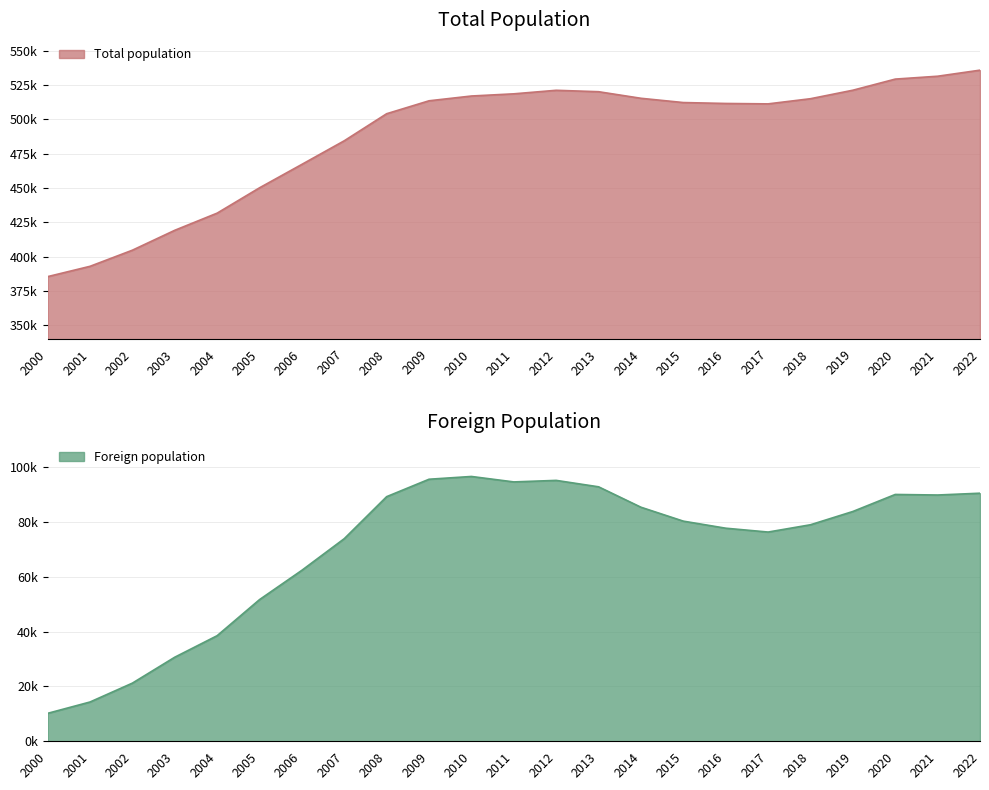

What is the value of the Total population point at the 11th from the left?

517066